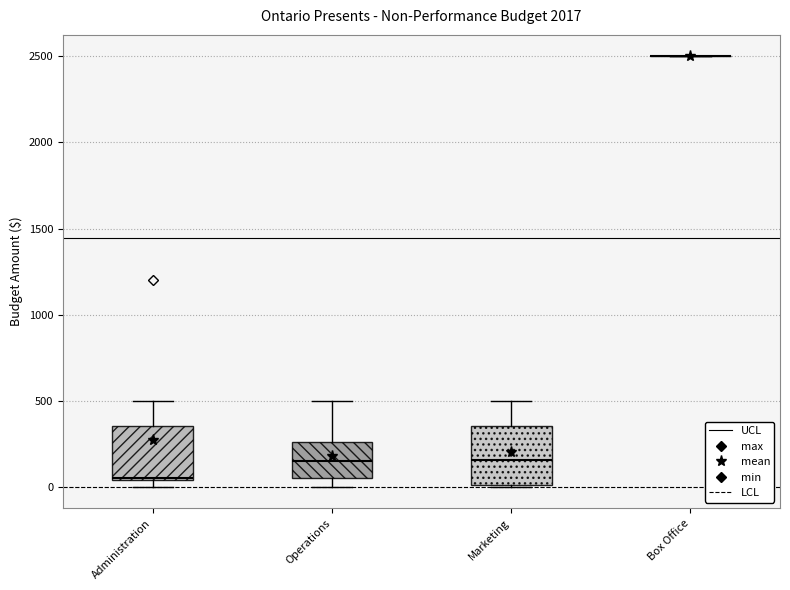

Reading left to right, transcribe this box plot: for each box, give where its median line is, the range the box spans, and where its two whiskers end, as read against the y-axis. The values are not printed on the chart, so give them approximately, as read against the axis.

Administration: median 50, box 50 to 350, whiskers 0 to 500
Operations: median 150, box 50 to 250, whiskers 0 to 500
Marketing: median 150, box 0 to 350, whiskers 0 to 500
Box Office: box collapsed to a line at 2500, whiskers 2500 to 2500